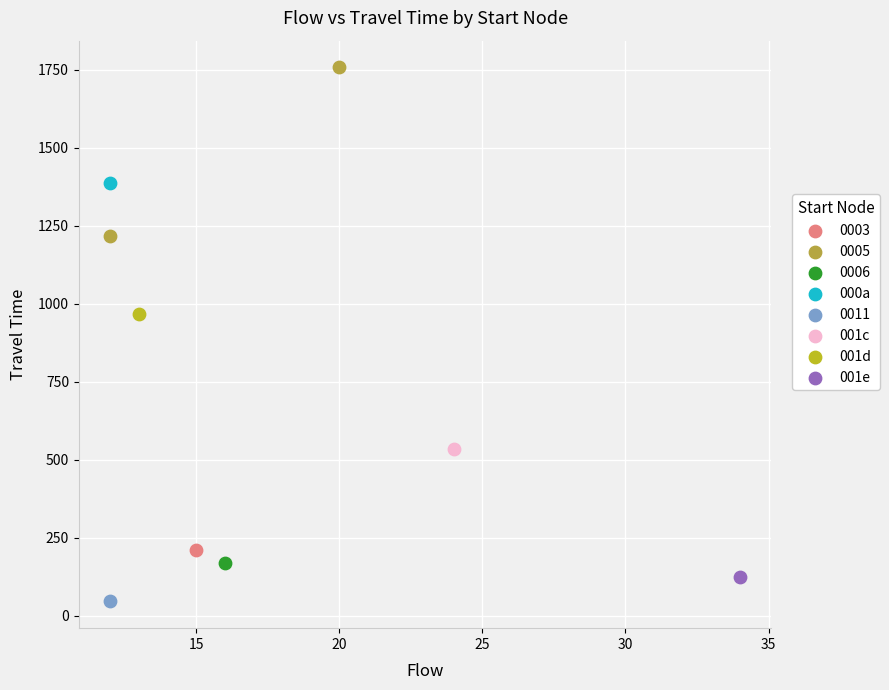

Which series contains the highest Y value?

0005